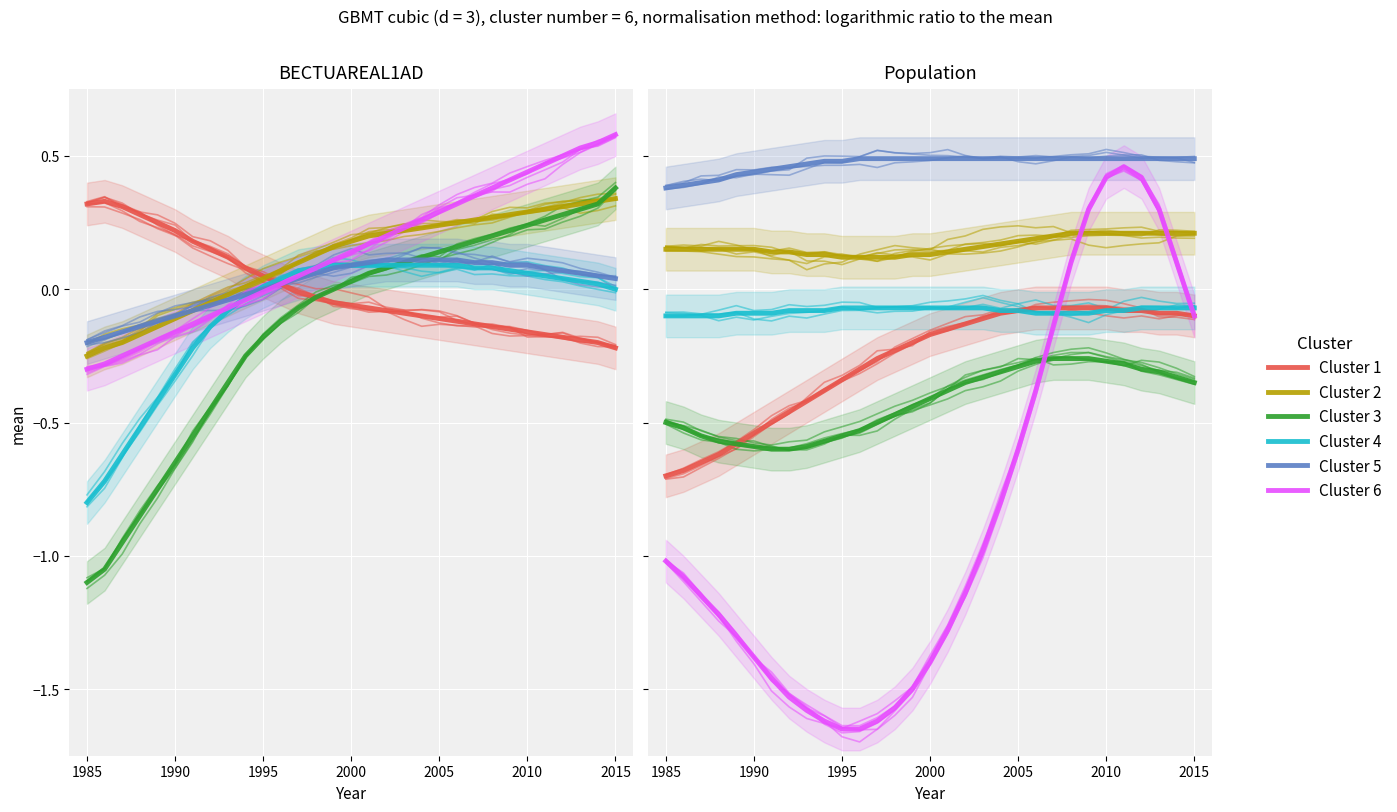

True or false: Cluster 3 has more than 2 points higher than both neighbors.

False